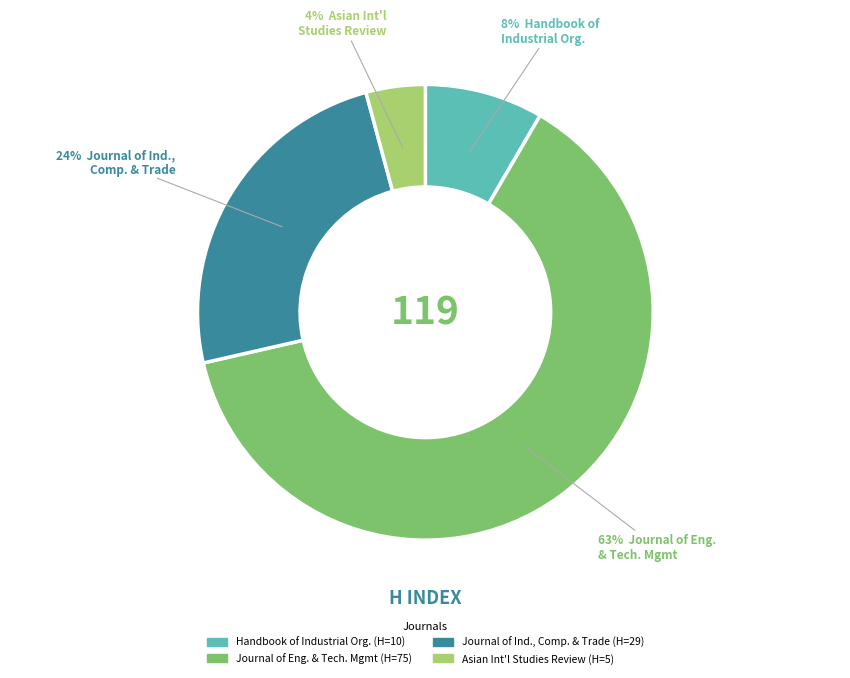

To the nearest percent, what is the average slice percentage?

25%